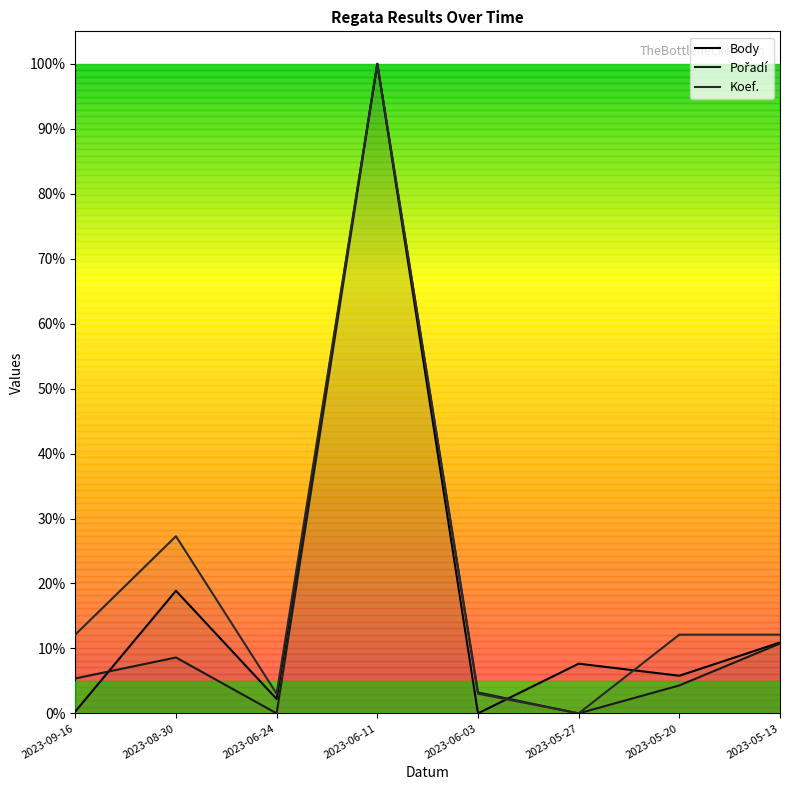

At which category does the chart reach its peak across all series?

2023-06-11